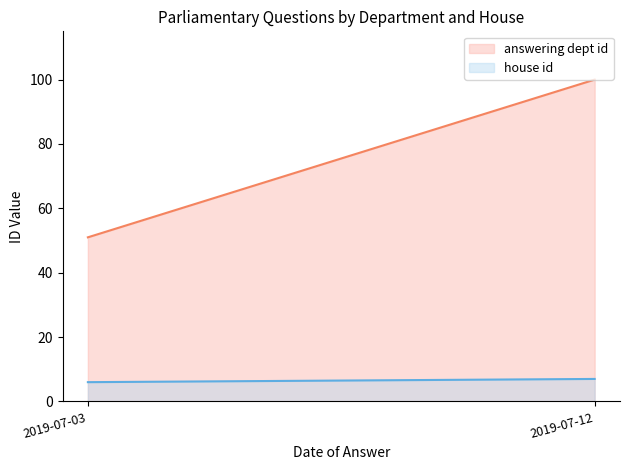

Read the house id line value at 2019-07-03.

6